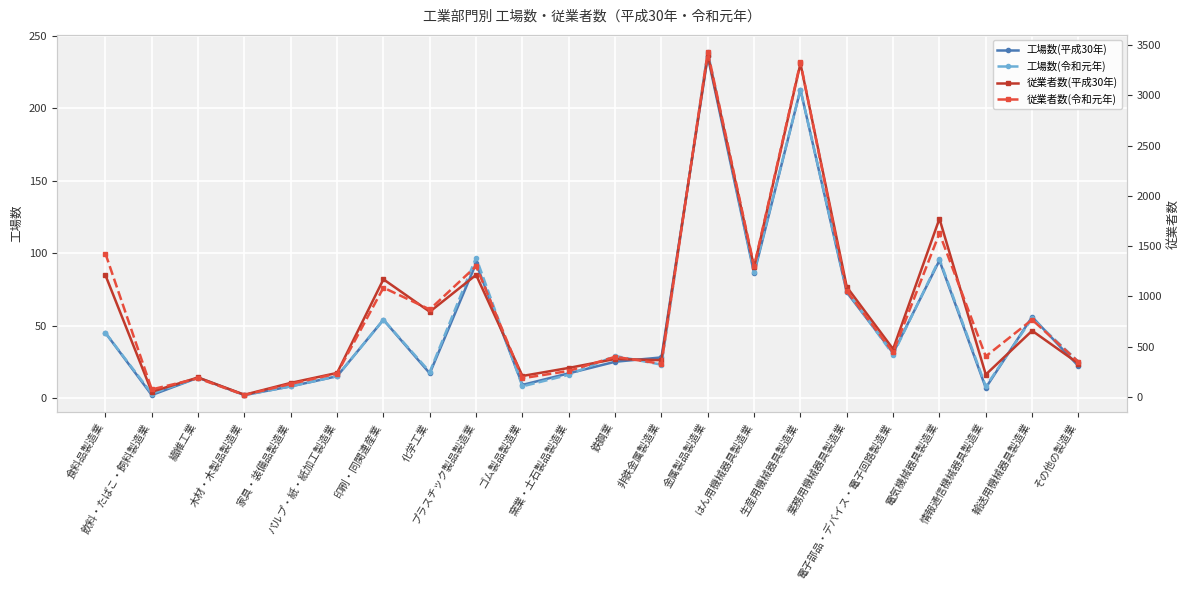

What is the spread (max minus min) of values at 情報通信機械器具製造業?

396